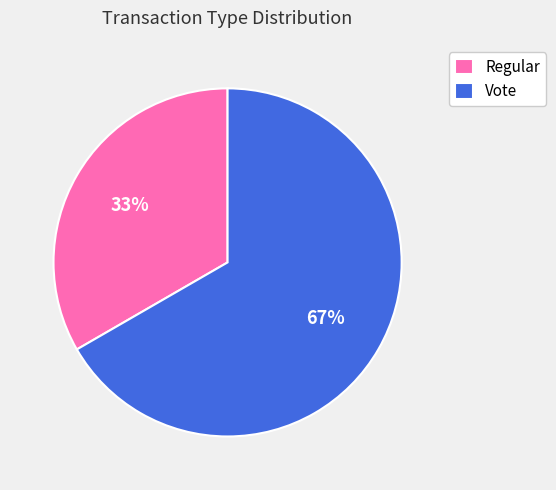

Does Regular account for over 50% of the chart?

No